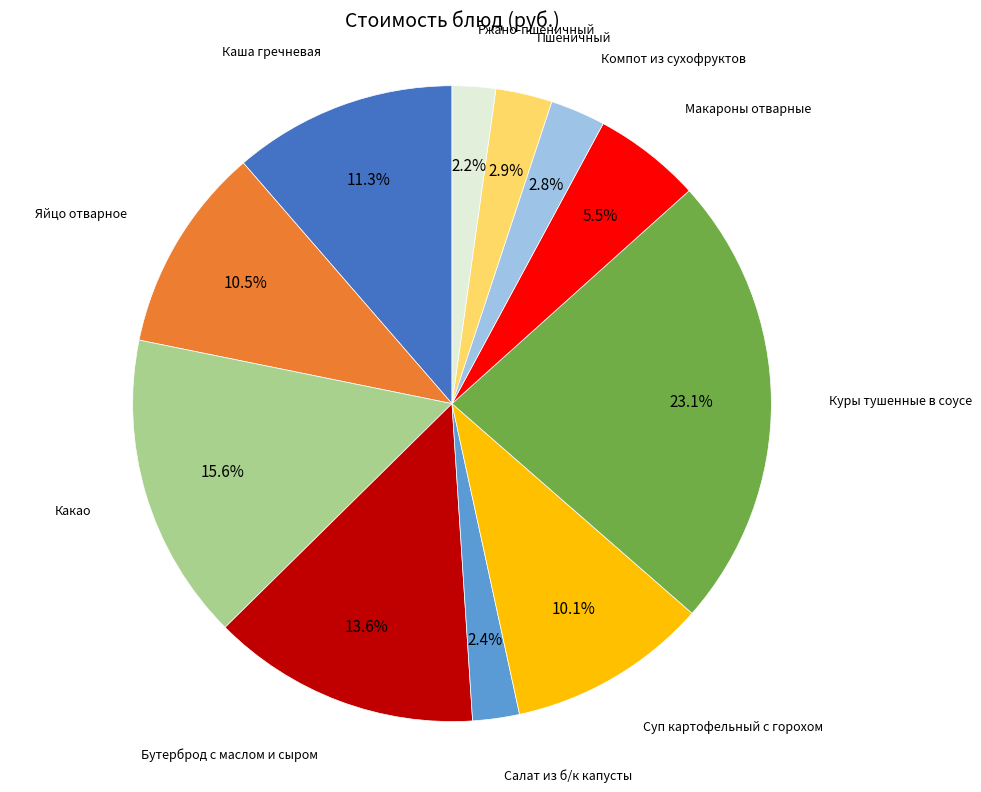

To the nearest percent, what is the difference between the largest and smallest slice percentages?

21%